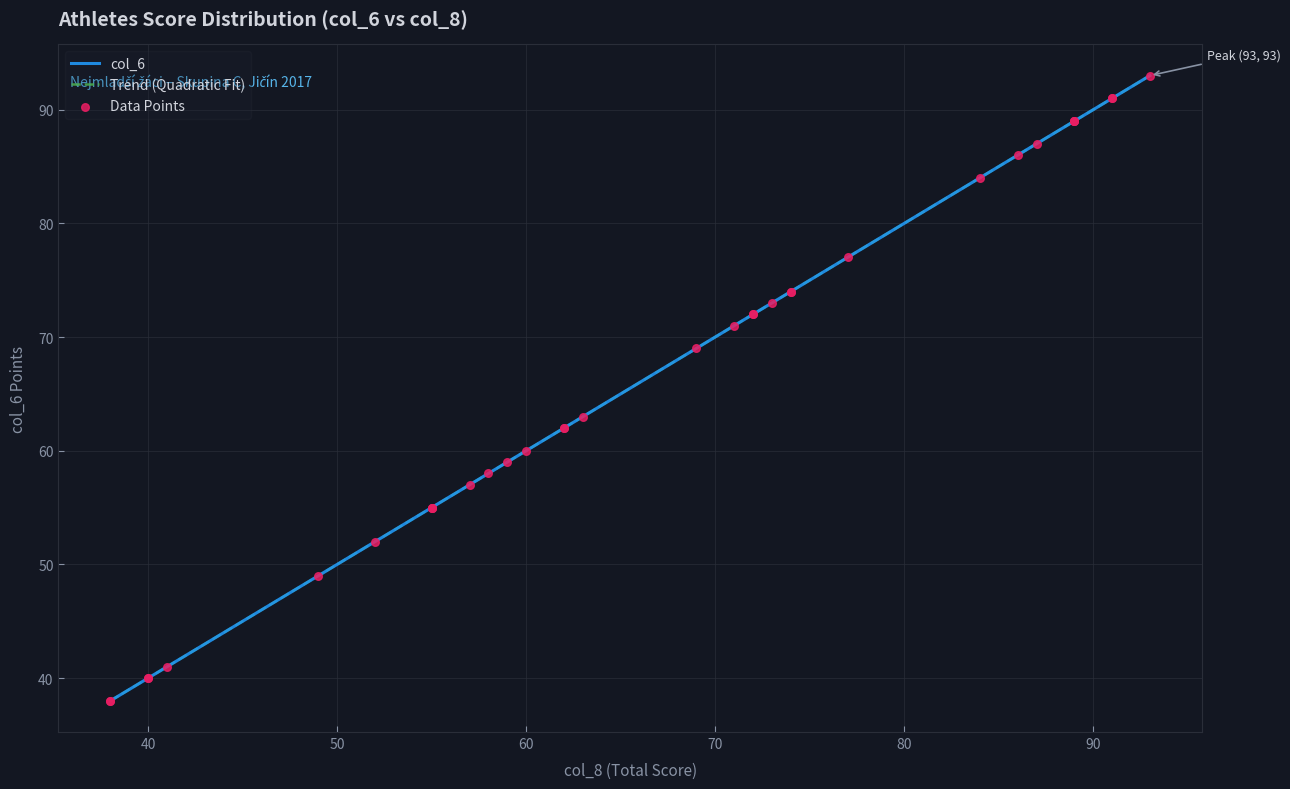

What is the change in value from 55 to 40?

-15